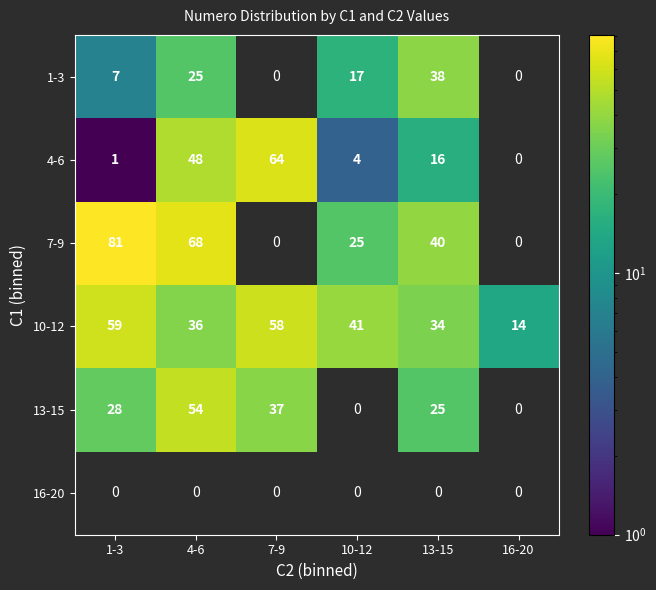

What is the sum of the 10-12 values at 13-15 and 16-20?

48